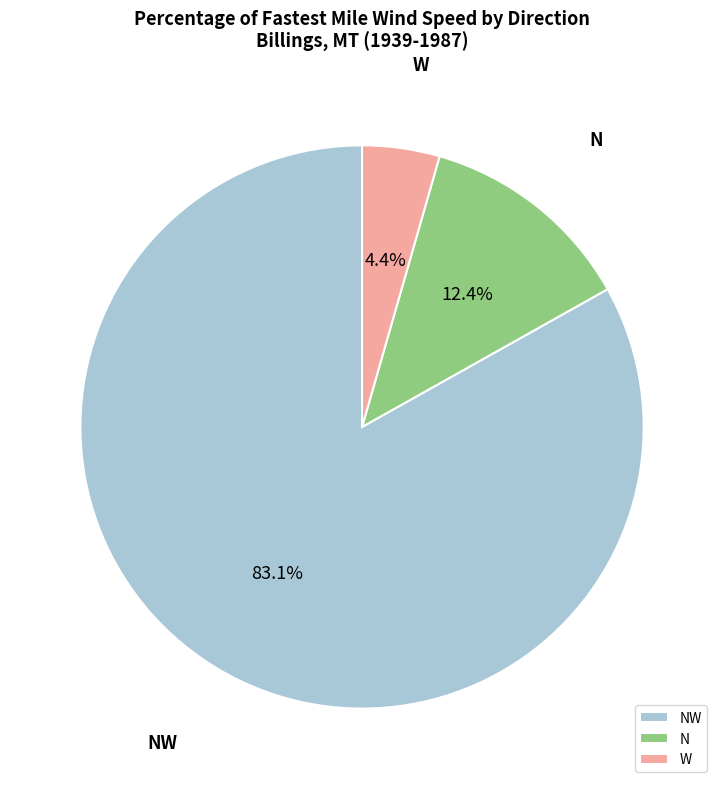

To the nearest percent, what is the combined percentage of NW and N?

96%